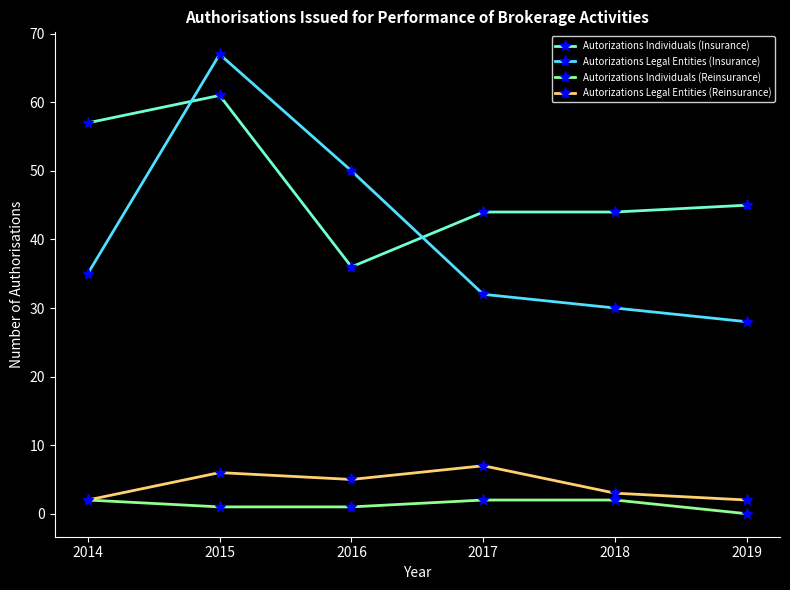

What is the difference between the maximum and minimum values in the Autorizations Legal Entities (Insurance) series?

39